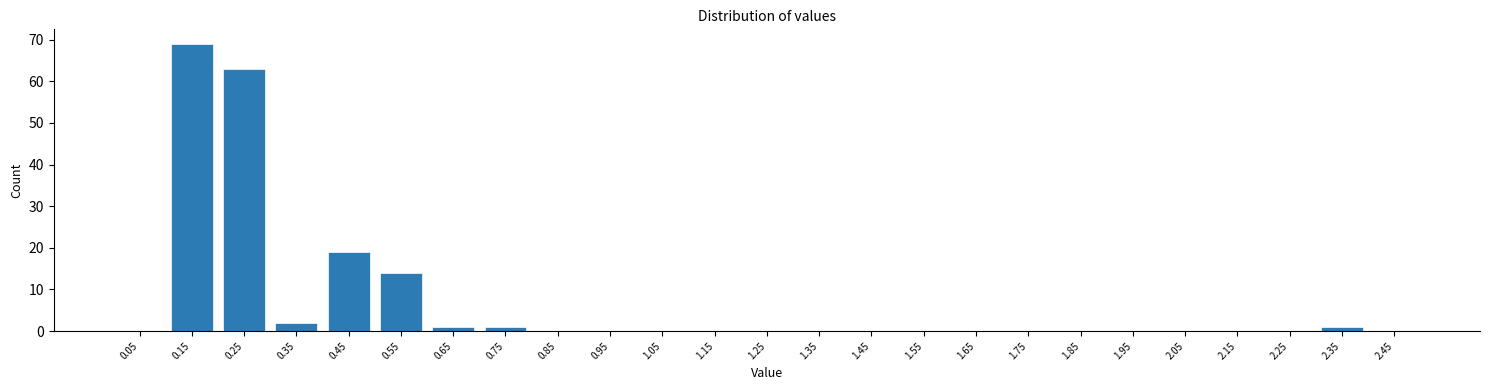

Reading left to right, what are all the values shown in this chart?

0.05=0	0.15=69	0.25=63	0.35=2	0.45=19	0.55=14	0.65=1	0.75=1	0.85=0	0.95=0	1.05=0	1.15=0	1.25=0	1.35=0	1.45=0	1.55=0	1.65=0	1.75=0	1.85=0	1.95=0	2.05=0	2.15=0	2.25=0	2.35=1	2.45=0